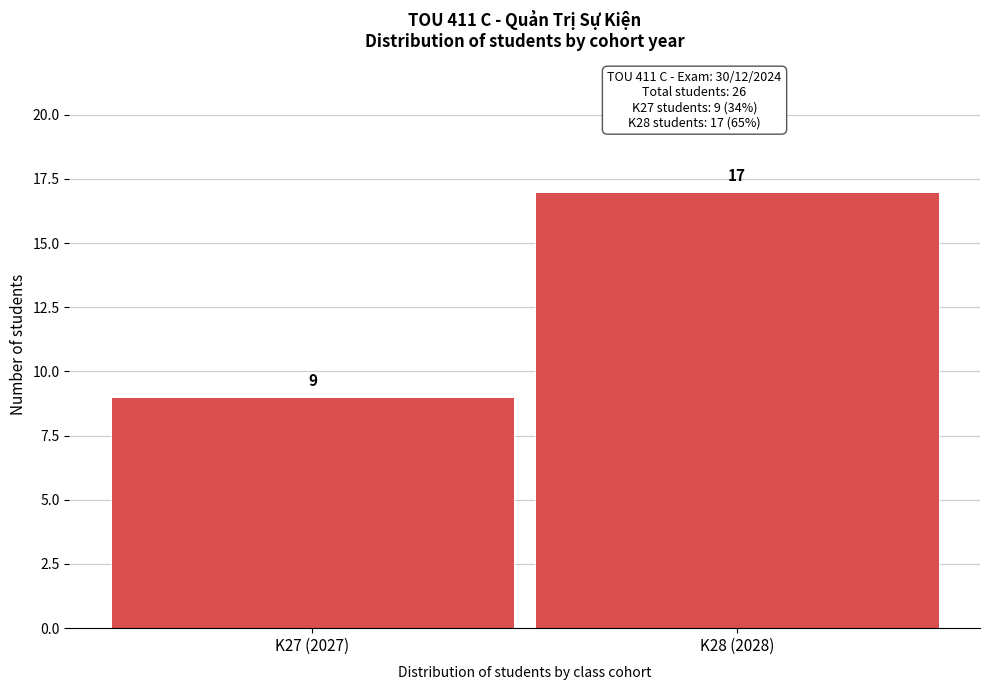

Reading left to right, list all the values displayed in this chart.

K27 (2027)=9	K28 (2028)=17